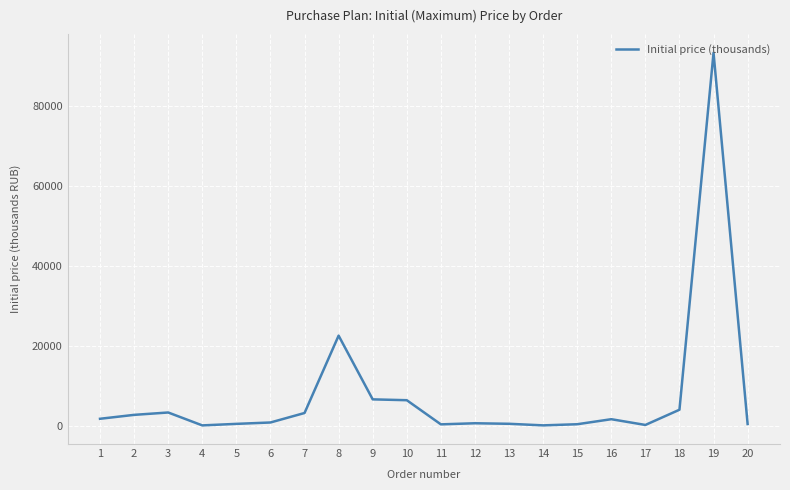

What is the difference between the maximum and minimum values?

92965